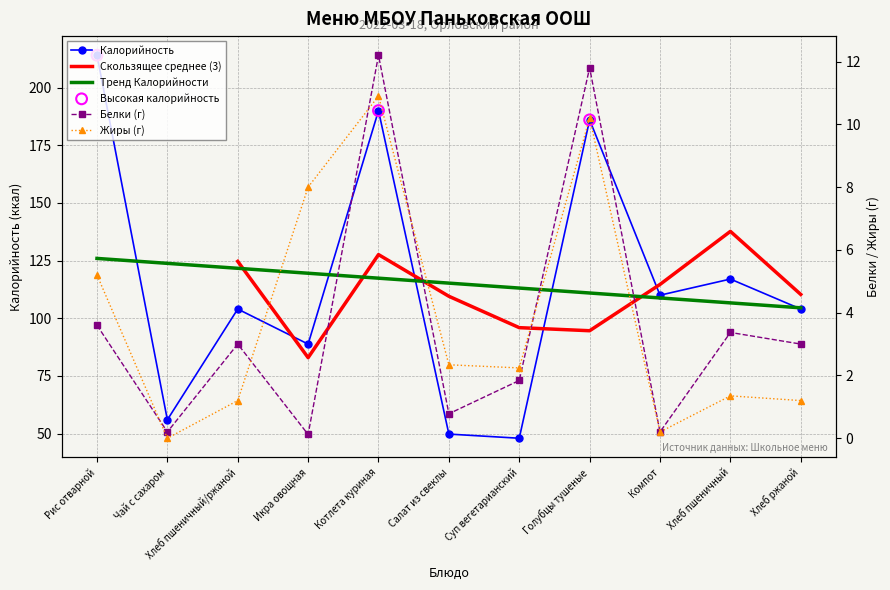

At how many categories does at least one series exceed 59?

8